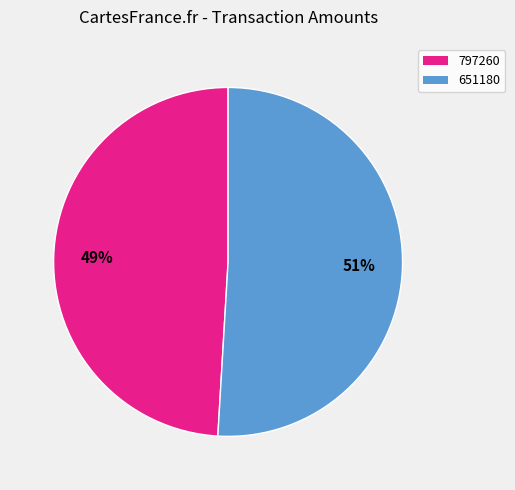

What is the largest slice in the pie chart?

651180